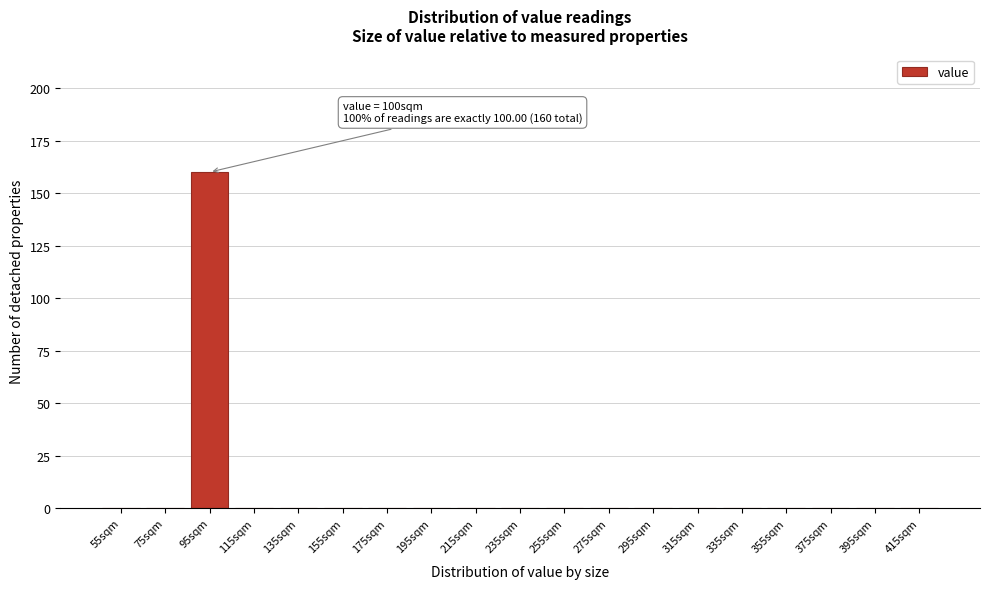

Reading left to right, extract all data points from this chart.

55sqm=0	75sqm=0	95sqm=160	115sqm=0	135sqm=0	155sqm=0	175sqm=0	195sqm=0	215sqm=0	235sqm=0	255sqm=0	275sqm=0	295sqm=0	315sqm=0	335sqm=0	355sqm=0	375sqm=0	395sqm=0	415sqm=0